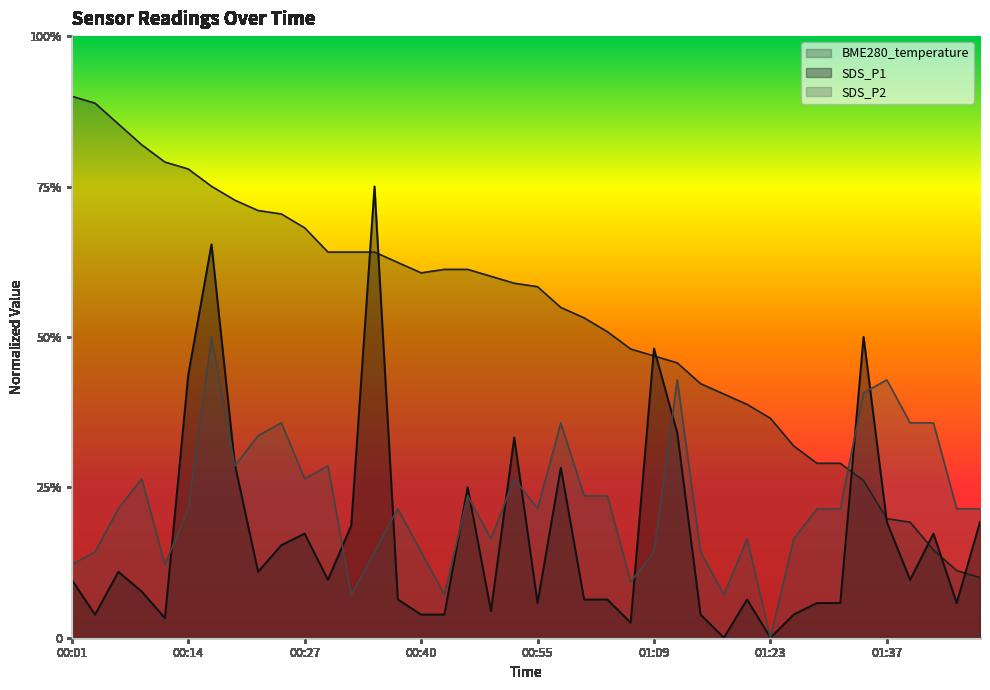

Which category has the lowest value in the SDS_P1 series?

01:17